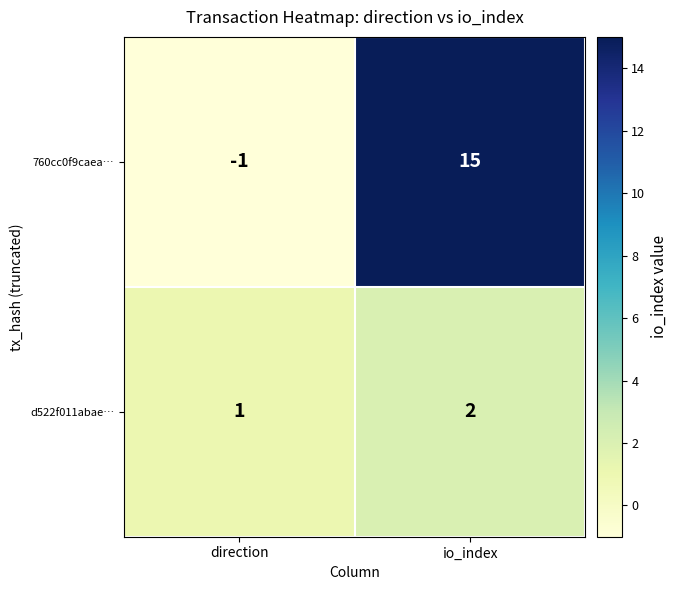

What is the average value of the 760cc0f9caea… series?

7